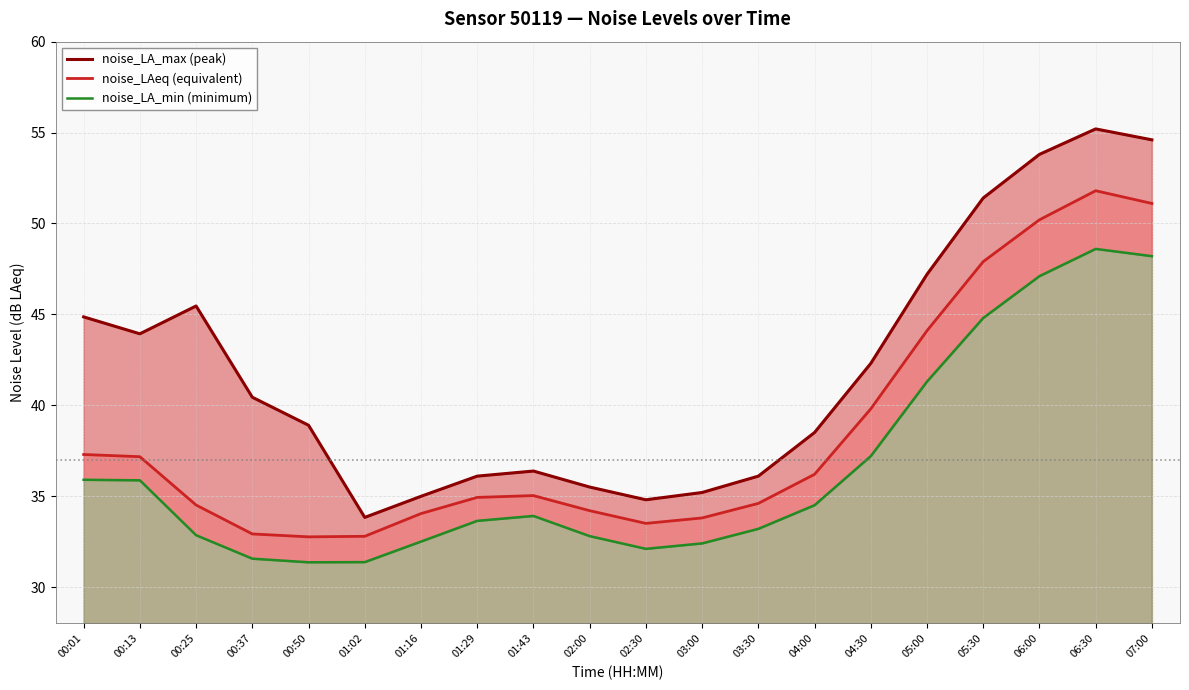

Reading left to right, what are all the values shown in this chart?

noise_LA_max (peak): 44.9	43.9	45.5	40.4	38.9	33.8	35.0	36.1	36.4	35.5	34.8	35.2	36.1	38.5	42.3	47.2	51.4	53.8	55.2	54.6
noise_LAeq (equivalent): 37.3	37.2	34.5	32.9	32.8	32.8	34.0	34.9	35.0	34.2	33.5	33.8	34.6	36.2	39.8	44.1	47.9	50.2	51.8	51.1
noise_LA_min (minimum): 35.9	35.9	32.9	31.6	31.4	31.4	32.5	33.6	33.9	32.8	32.1	32.4	33.2	34.5	37.2	41.3	44.8	47.1	48.6	48.2